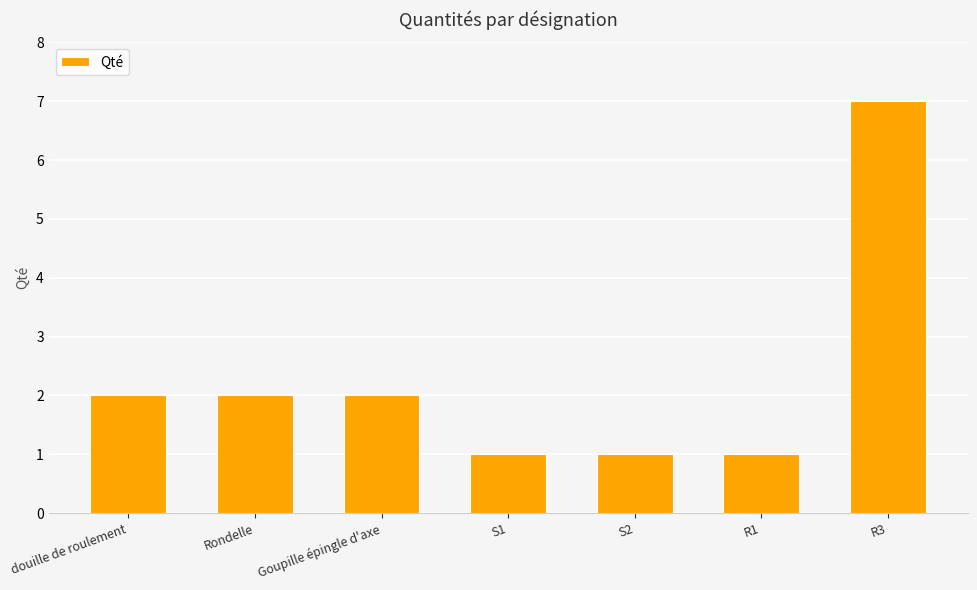

How many data points does each series have?

7